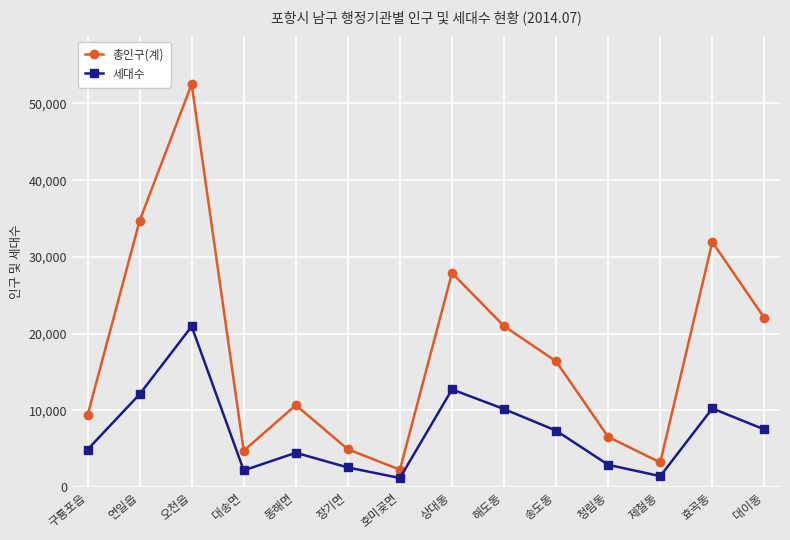

True or false: 총인구(계) and 세대수 cross at least once.

False